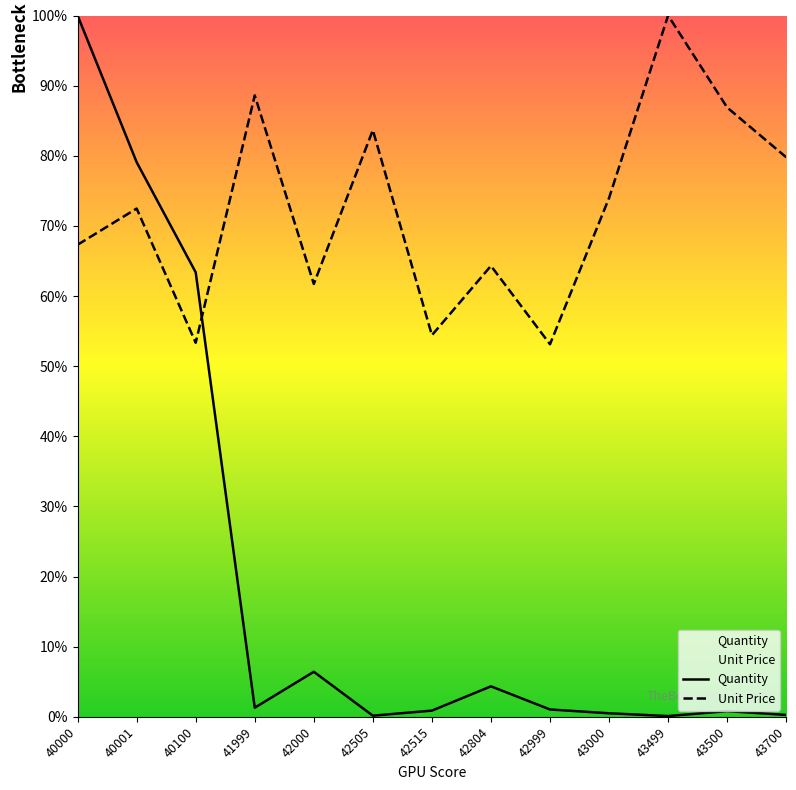

At 42999, list the series in order from largest to smallest.

Unit Price, Quantity